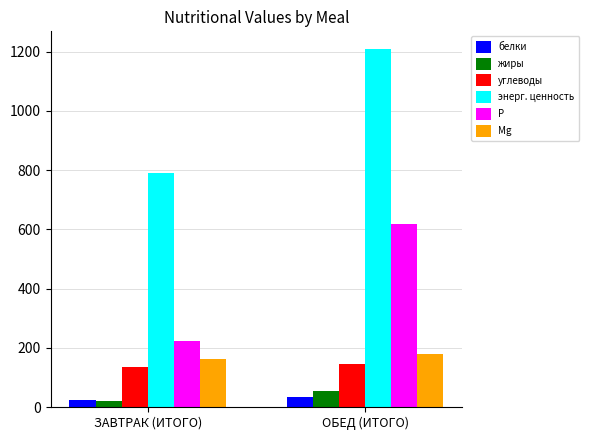

At which category does the chart reach its minimum across all series?

ЗАВТРАК (ИТОГО)